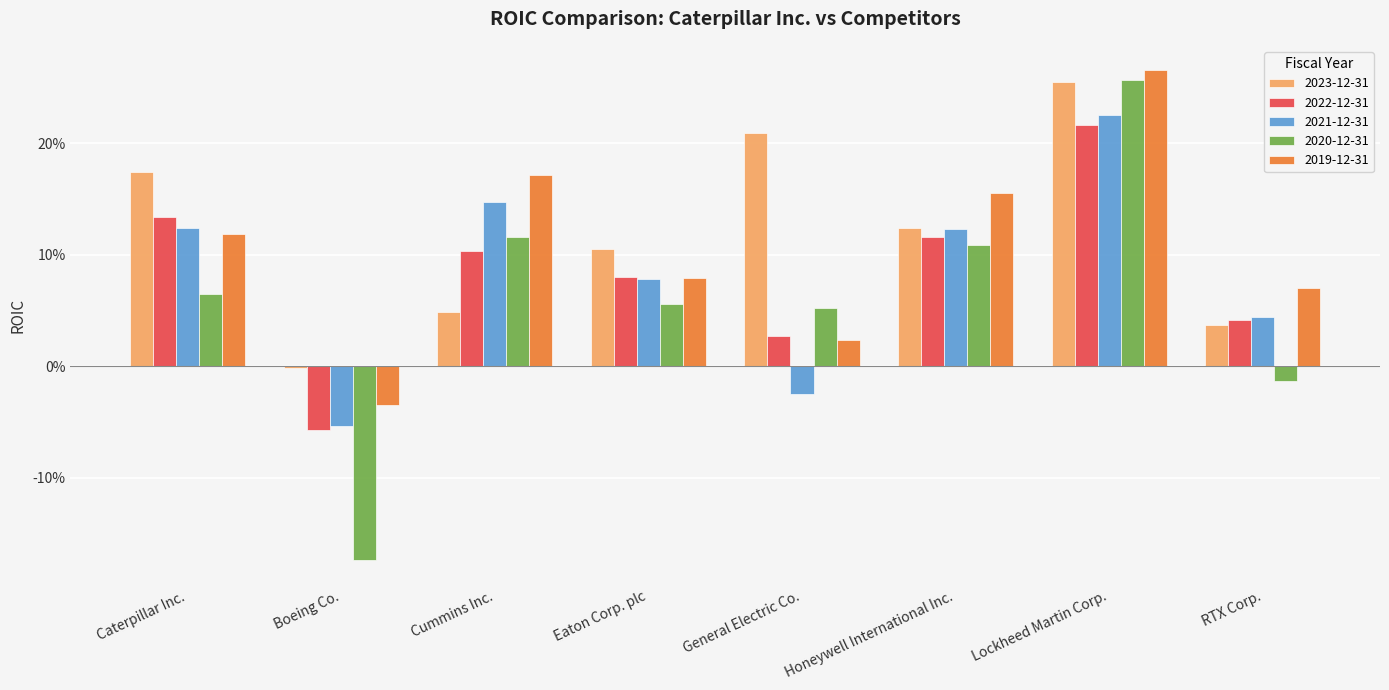

Does the chart contain any negative values?

Yes